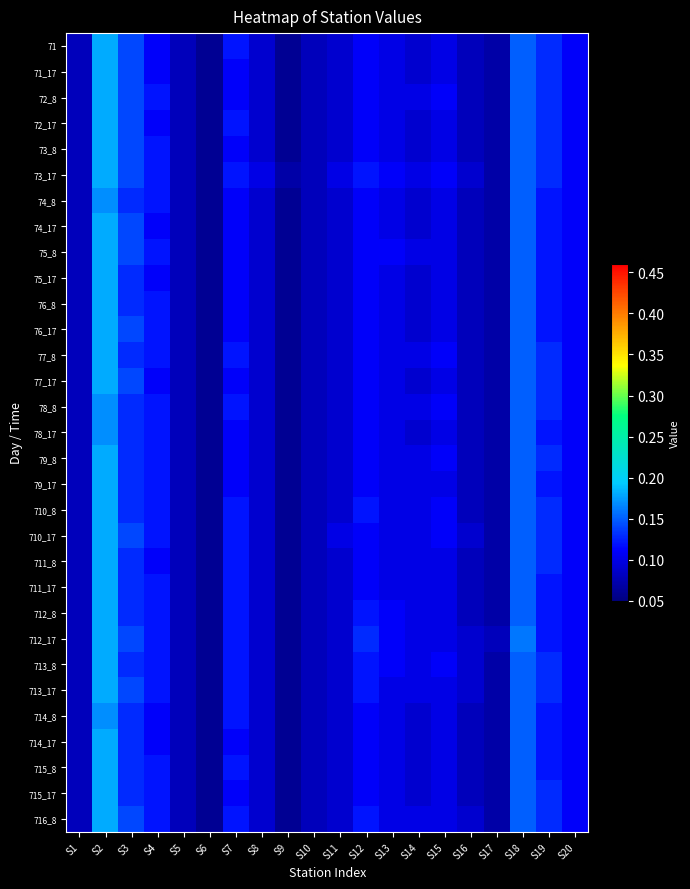

At S2, list the series in order from smallest to largest.

74_8, 78_8, 78_17, 714_8, 71, 71_17, 72_8, 72_17, 73_8, 73_17, 74_17, 75_8, 75_17, 76_8, 76_17, 77_8, 77_17, 79_8, 79_17, 710_8, 710_17, 711_8, 711_17, 712_8, 712_17, 713_8, 713_17, 714_17, 715_8, 715_17, 716_8